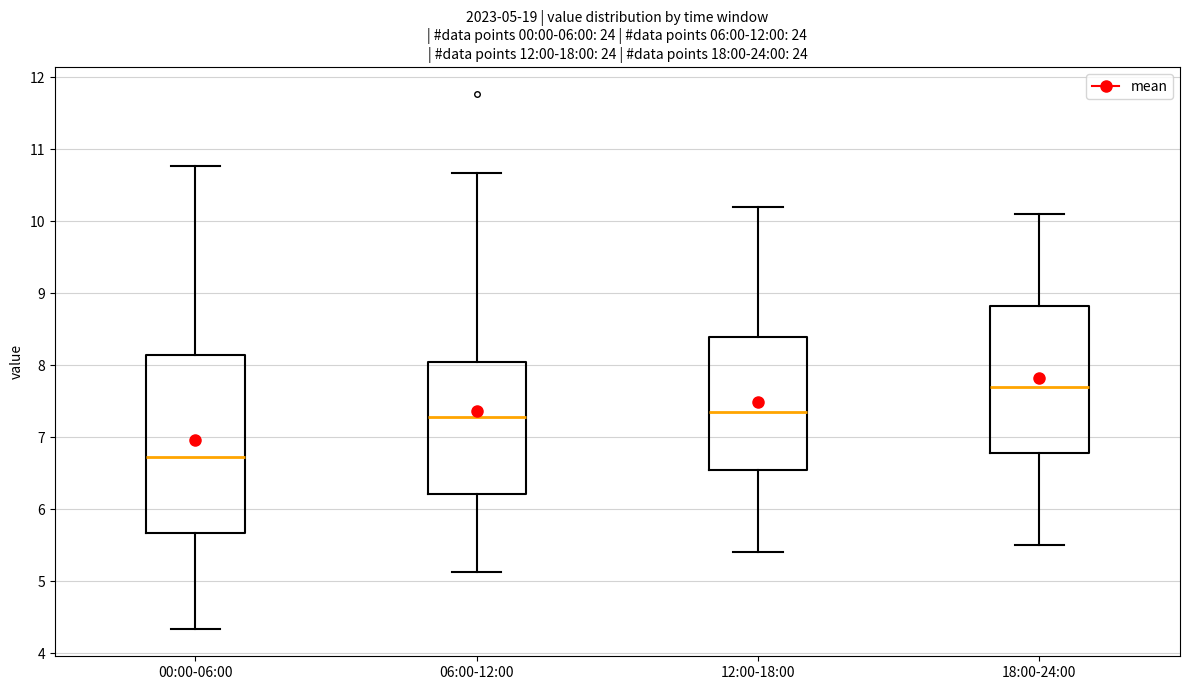

Comparing the boxes themselves (not the whiskers), which one is the tallest?

00:00-06:00